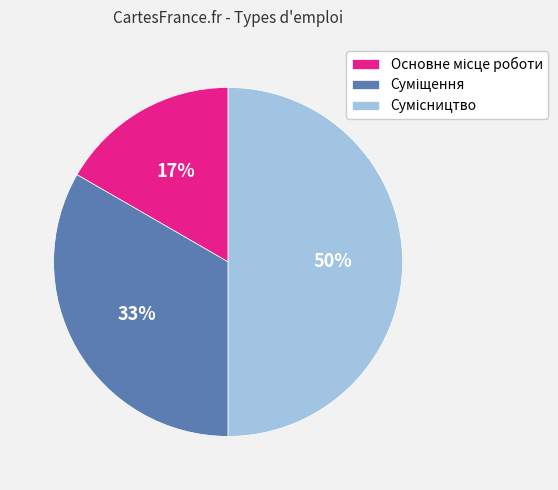

To the nearest percent, what is the difference between the largest and smallest slice percentages?

33%